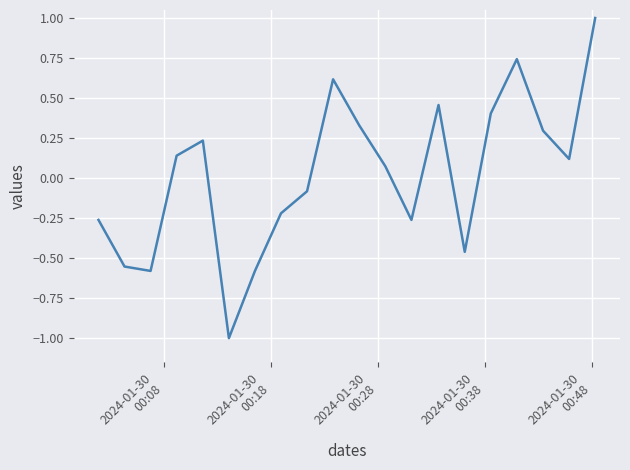

How many values are above zero?

11